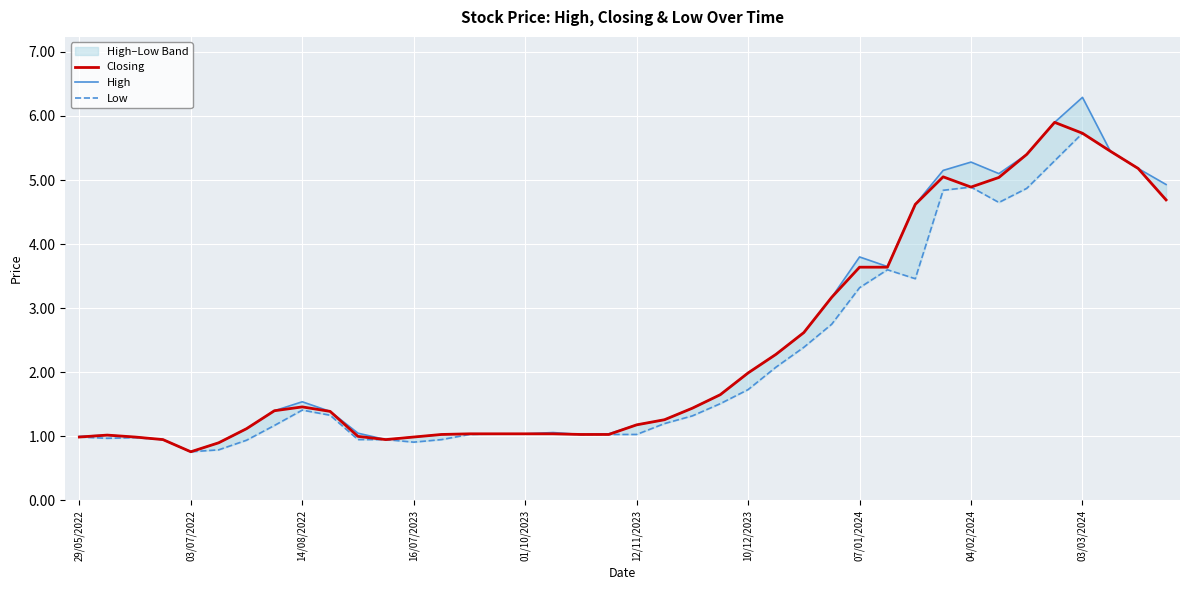

The value of Low at 38 is 5.2. True or false?

True